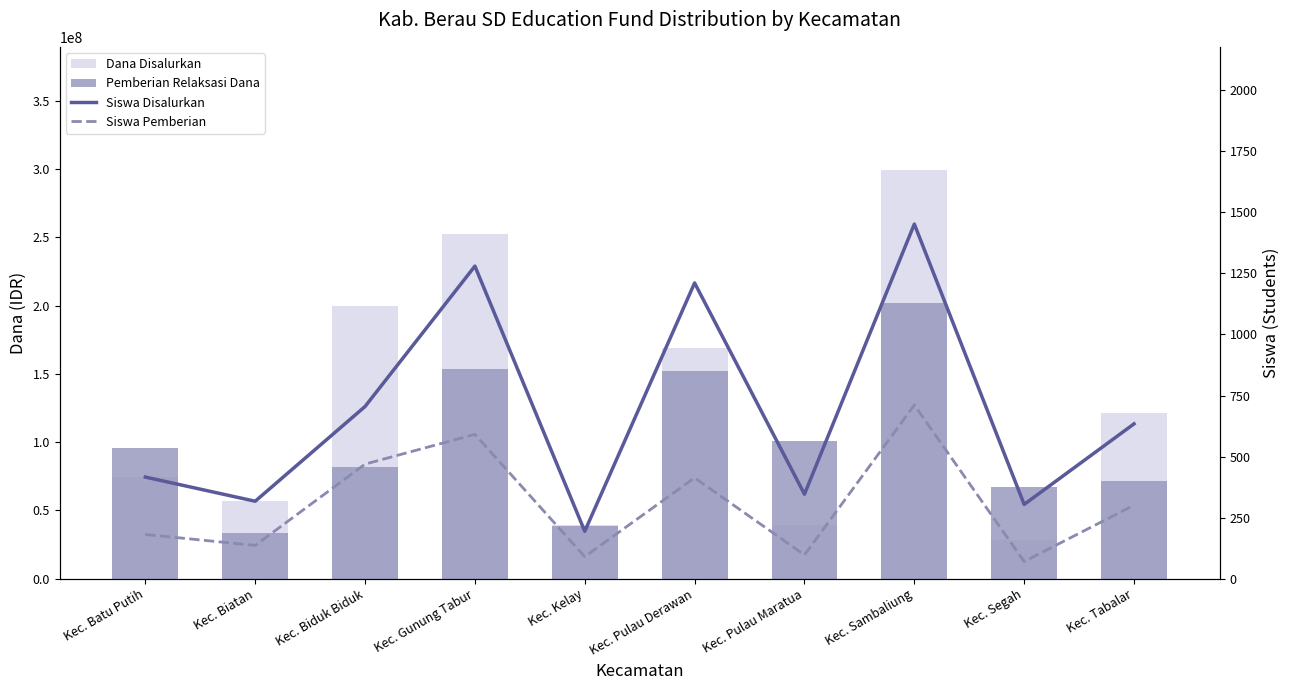

How many data points in Siswa Disalurkan are less than 634?

5